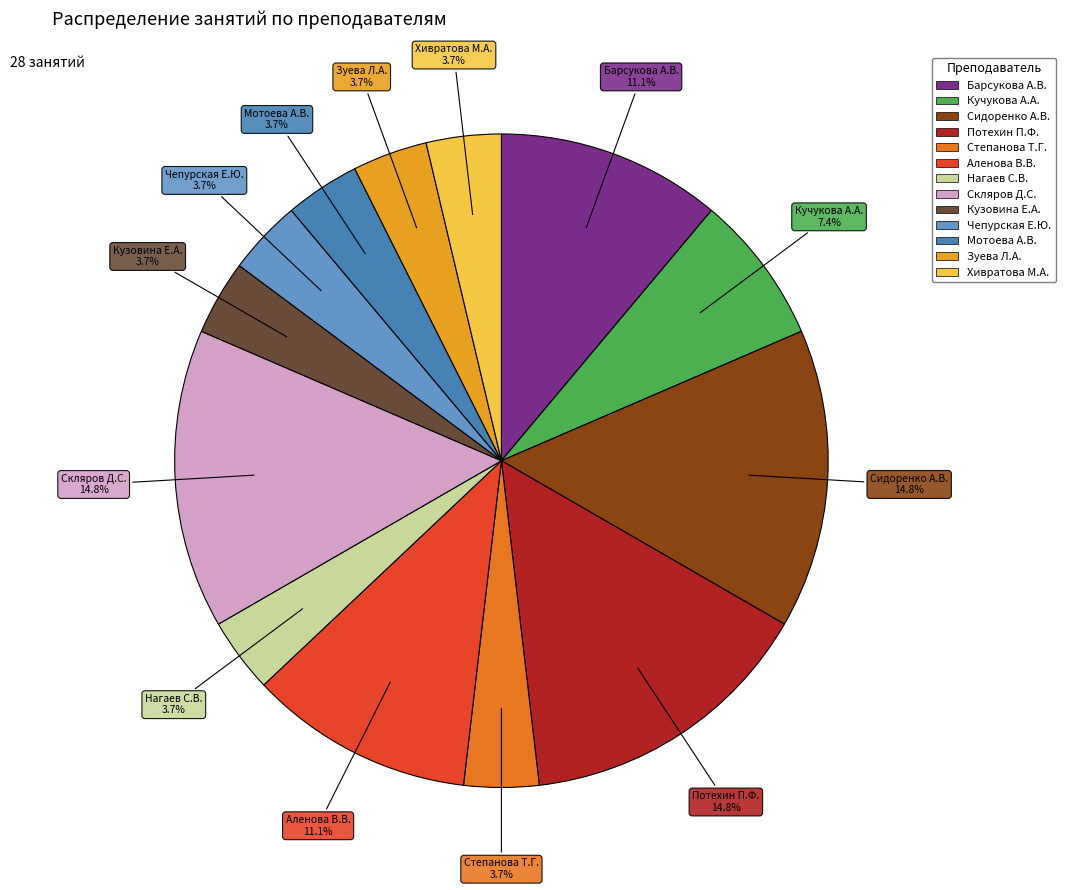

Do Кучукова А.А. and Нагаев С.В. together represent more than half of the pie?

No